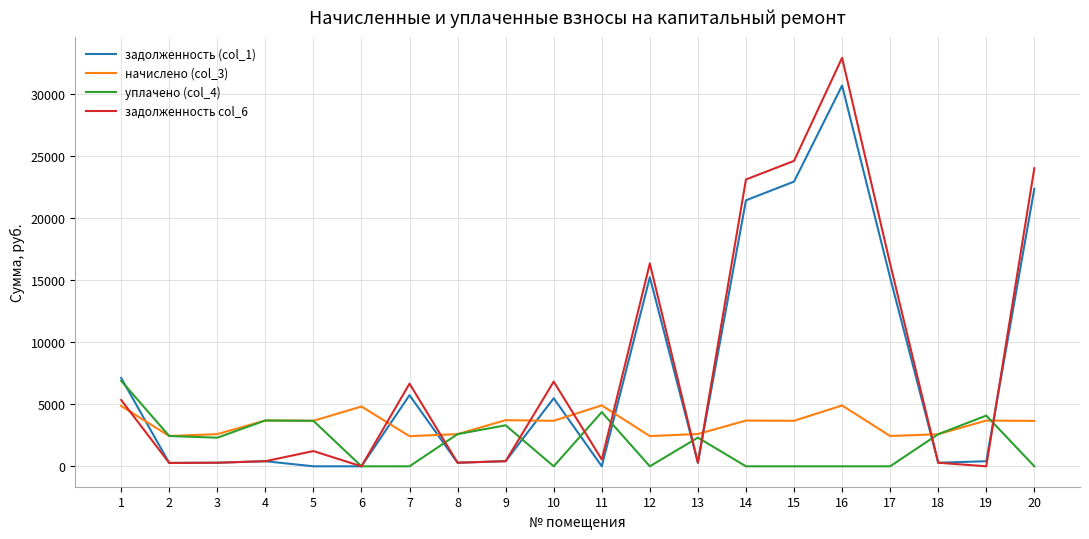

Is this an area chart (filled region under the line)?

No